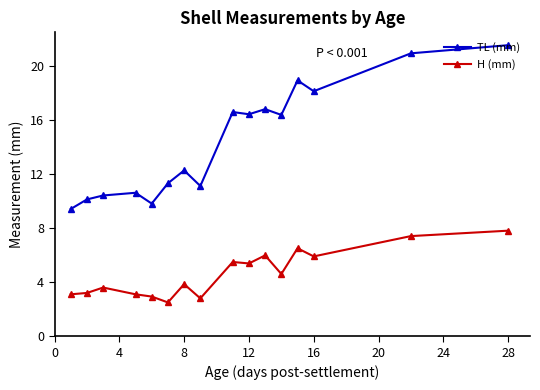

Which series has the widest spread of values?

TL (mm)